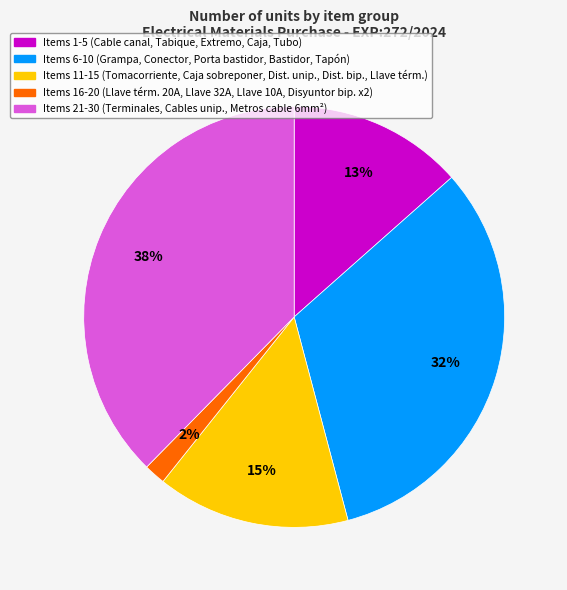

To the nearest percent, what is the difference between the largest and smallest slice percentages?

36%